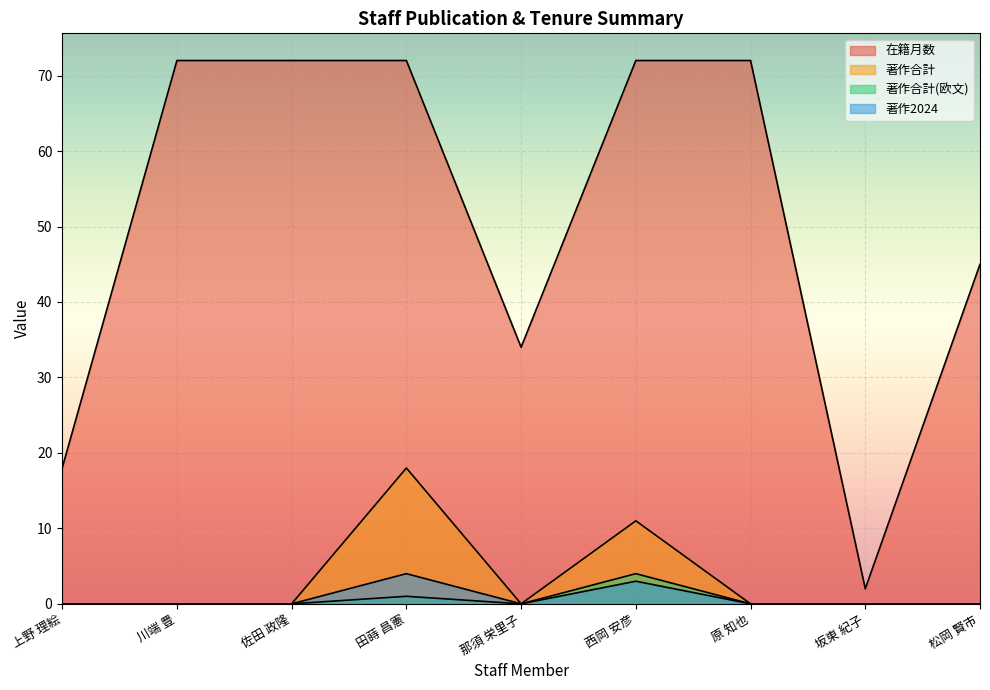

At which label does 著作2024 reach its minimum?

上野 理絵